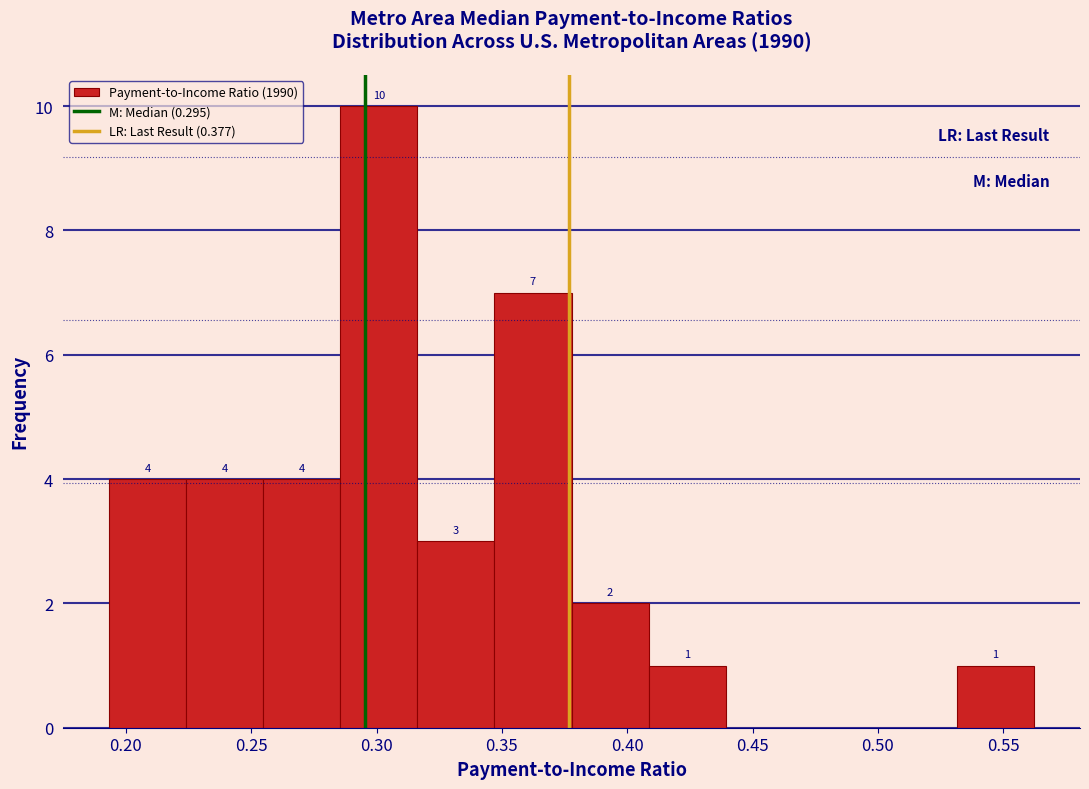

Which range on the x-axis has the tallest bar?

0.285 to 0.315